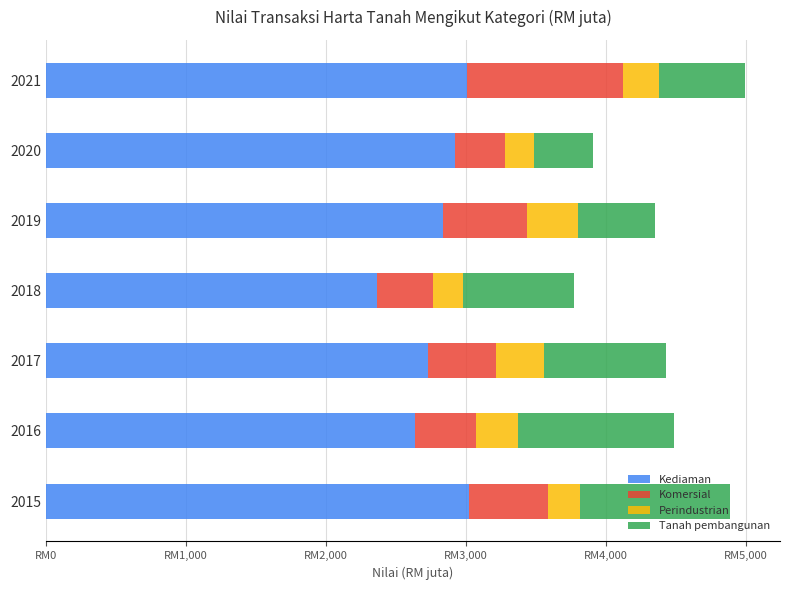

What are all the series names shown in the legend?

Kediaman, Komersial, Perindustrian, Tanah pembangunan